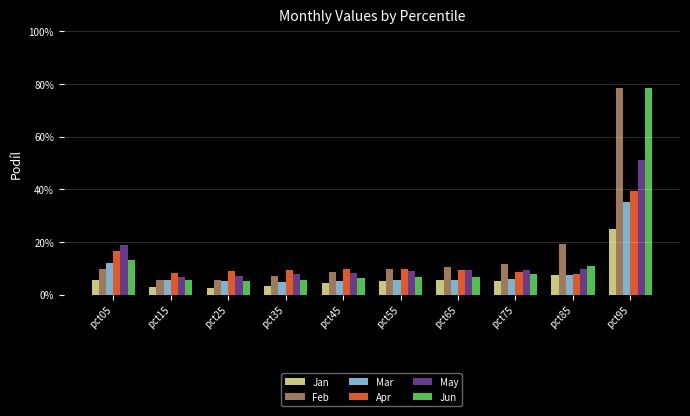

Between pct05 and pct95, which series saw the biggest shift?

Feb